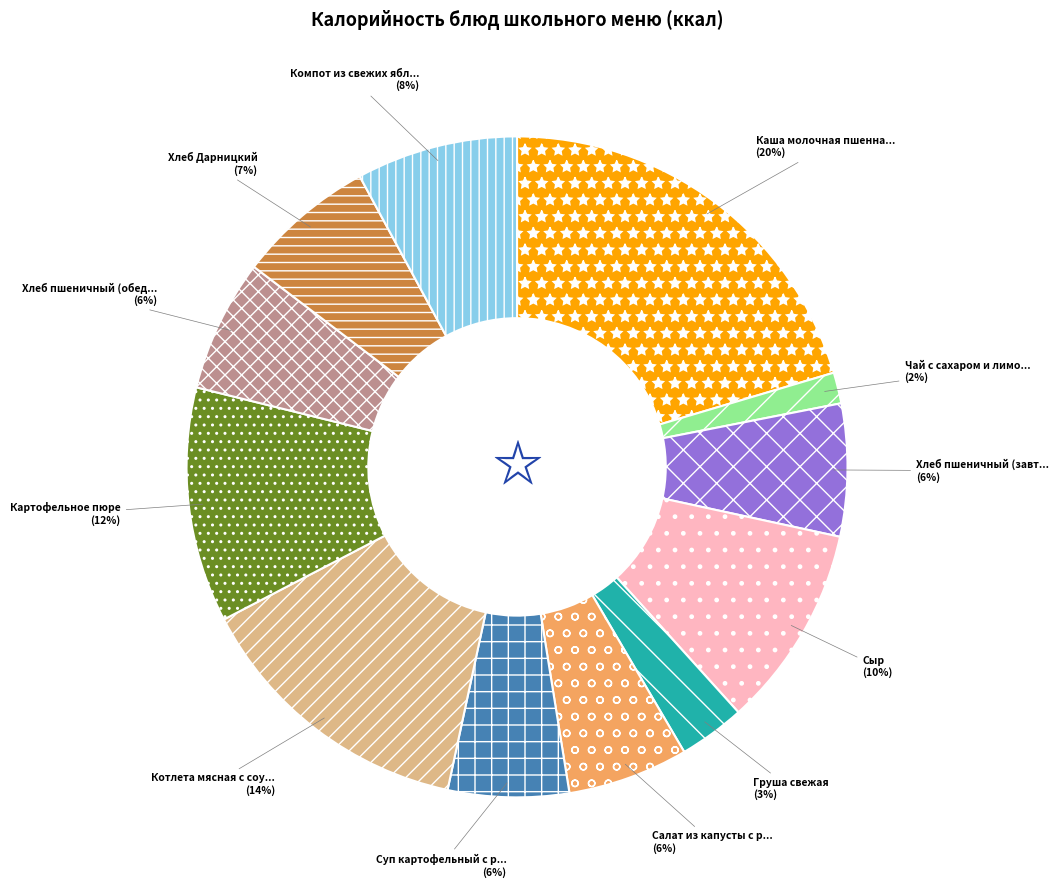

Does any single category account for the majority?

No